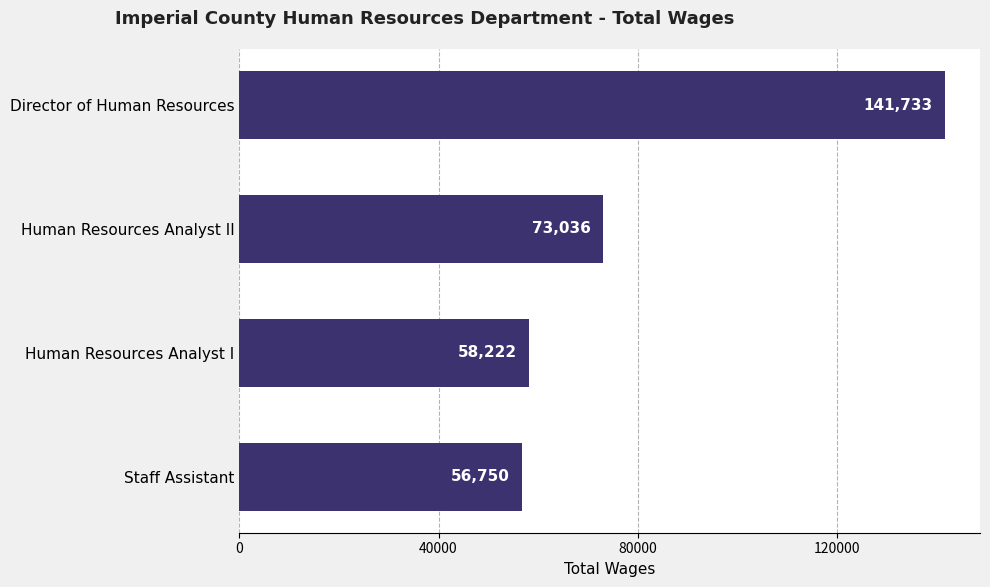

How many bars are there in total?

4